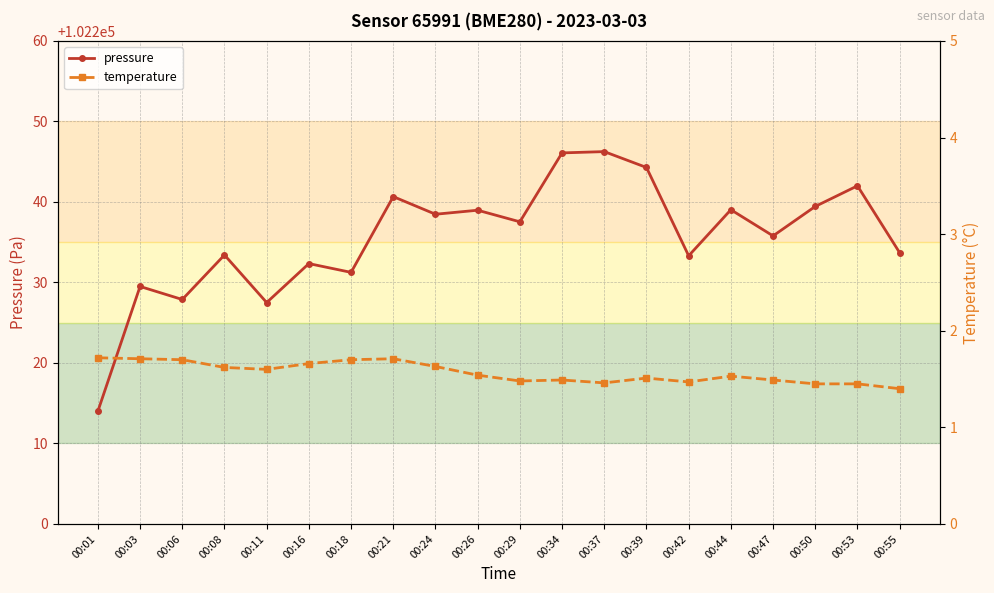

Reading right to left, transcribe all the data shown in this chart.

pressure: 00:55=102233.7	00:53=102242.0	00:50=102239.4	00:47=102235.8	00:44=102239.0	00:42=102233.3	00:39=102244.3	00:37=102246.2	00:34=102246.1	00:29=102237.5	00:26=102239.0	00:24=102238.5	00:21=102240.7	00:18=102231.2	00:16=102232.3	00:11=102227.5	00:08=102233.4	00:06=102227.9	00:03=102229.5	00:01=102214.0
temperature: 00:55=1.4	00:53=1.4	00:50=1.4	00:47=1.5	00:44=1.5	00:42=1.5	00:39=1.5	00:37=1.5	00:34=1.5	00:29=1.5	00:26=1.5	00:24=1.6	00:21=1.7	00:18=1.7	00:16=1.7	00:11=1.6	00:08=1.6	00:06=1.7	00:03=1.7	00:01=1.7